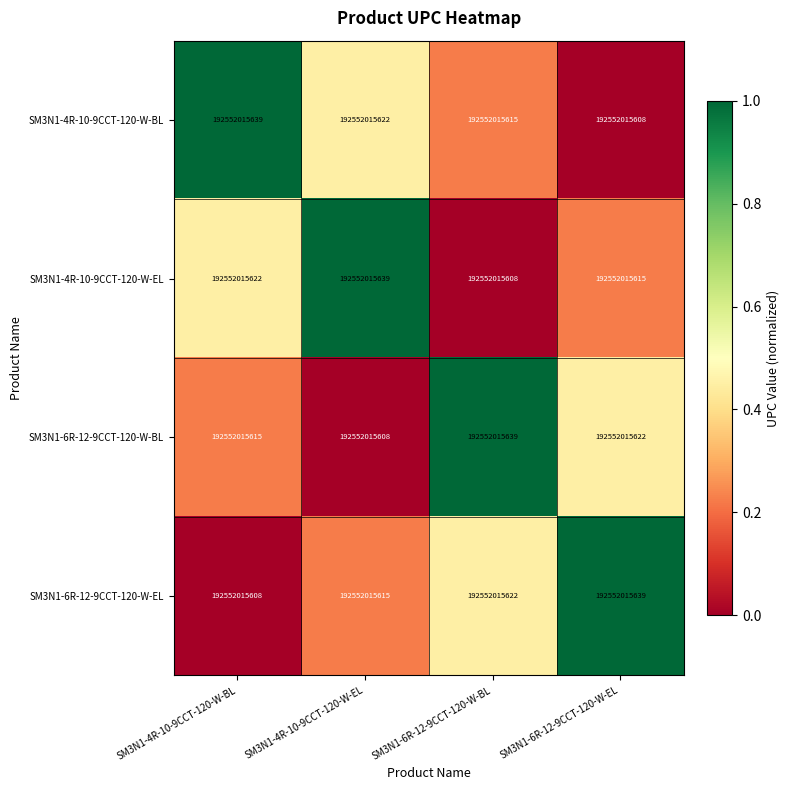

What is the greatest value displayed?

1.0